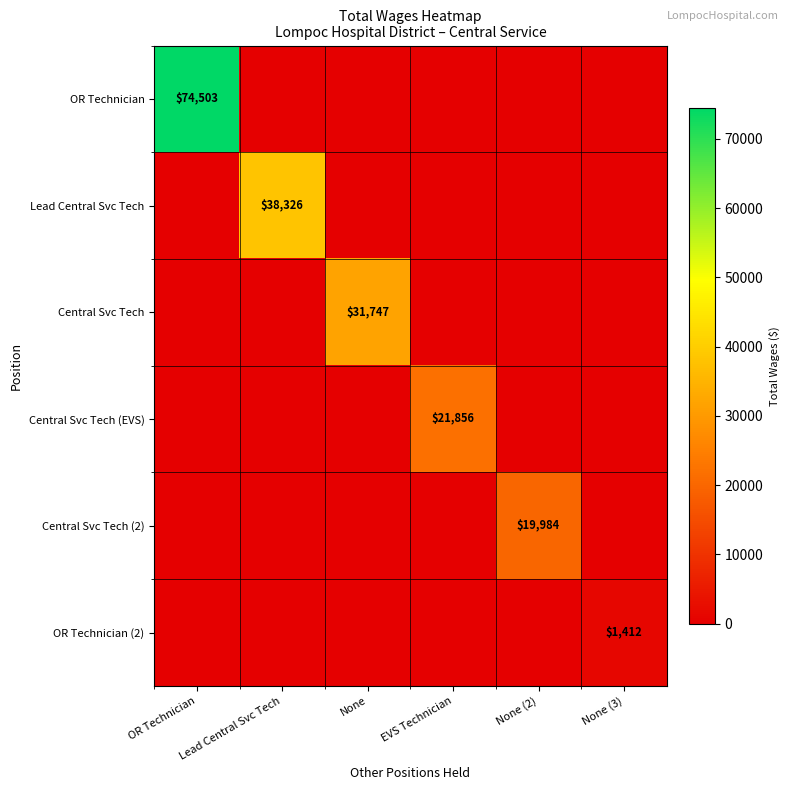

Is it true that Central Svc Tech (EVS) equals 5919 at EVS Technician?

False